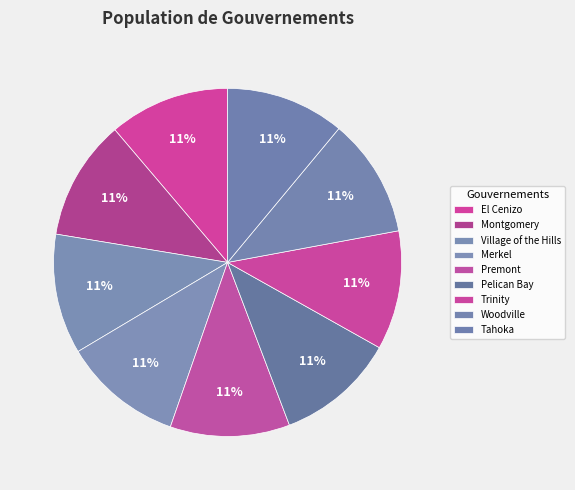

Does Village of the Hills represent more than half of the total?

No